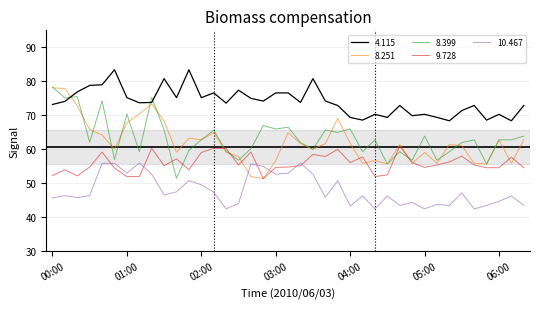

Which series has the largest total across all categories?

4.115